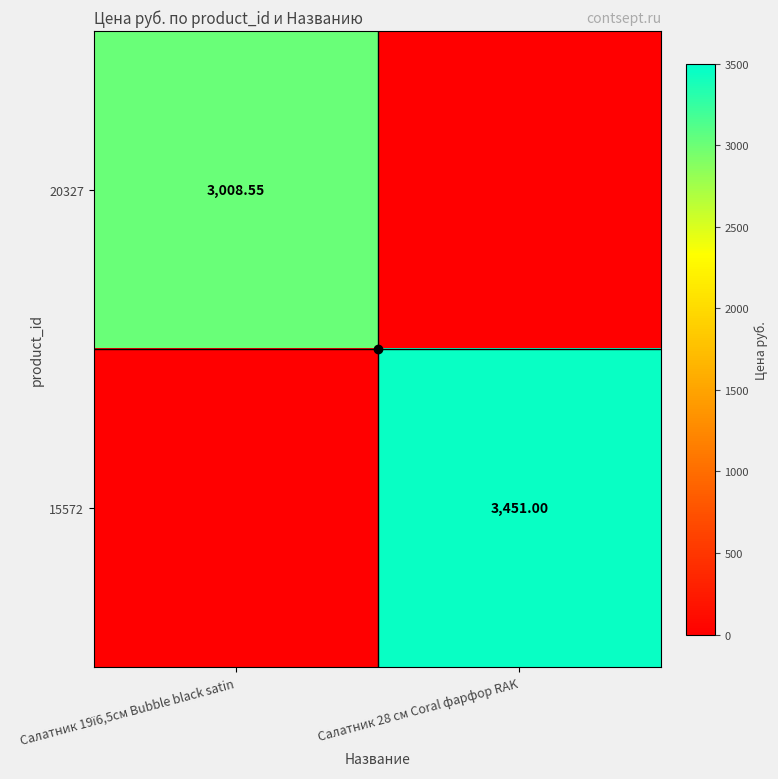

At which label does 15572 reach its minimum?

Салатник 19ї6,5см Bubble black satin